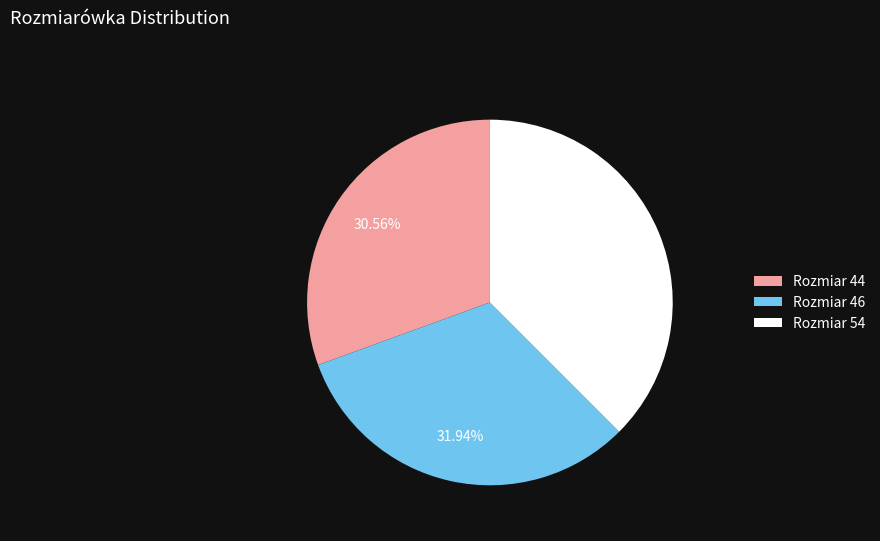

Is there a majority slice in this chart?

No